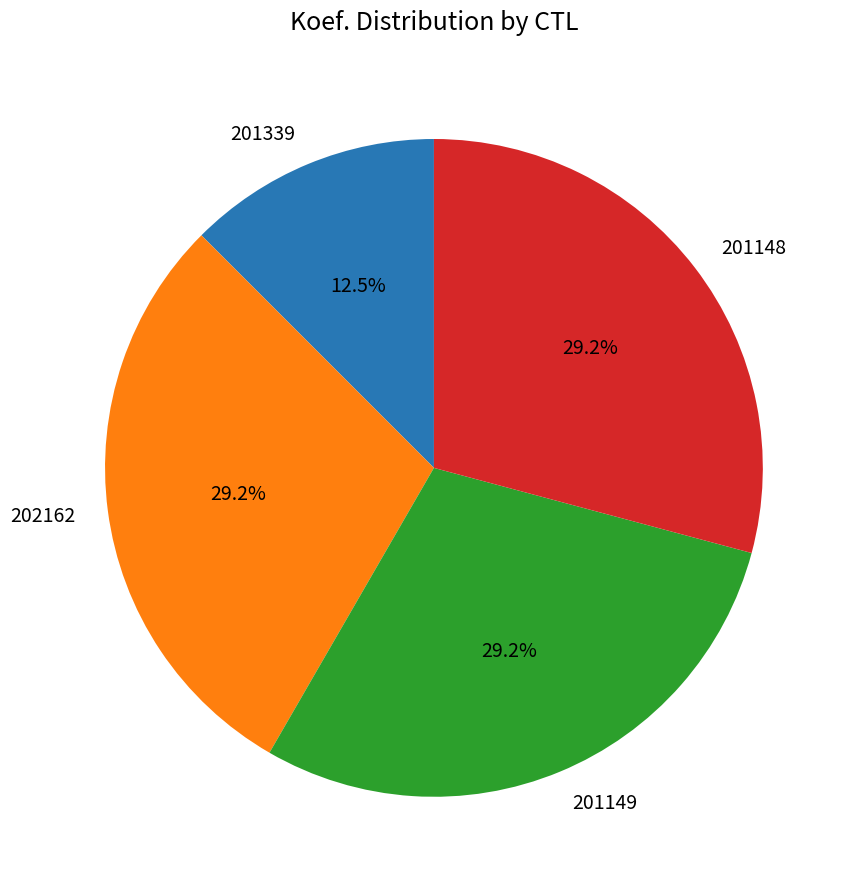

Is there any slice that represents more than half of the pie?

No